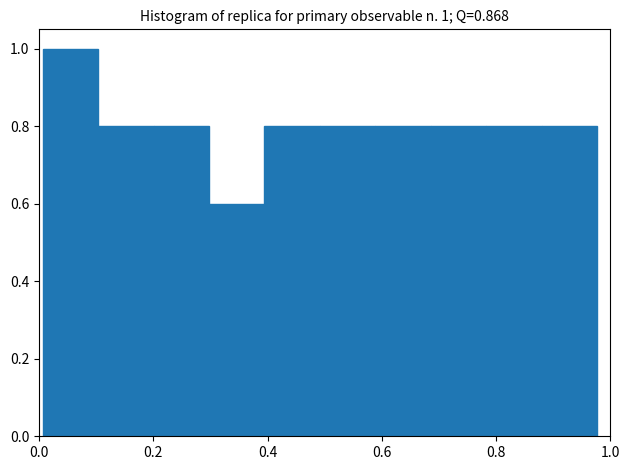

Which range on the x-axis has the tallest bar?

0.00 to 0.10